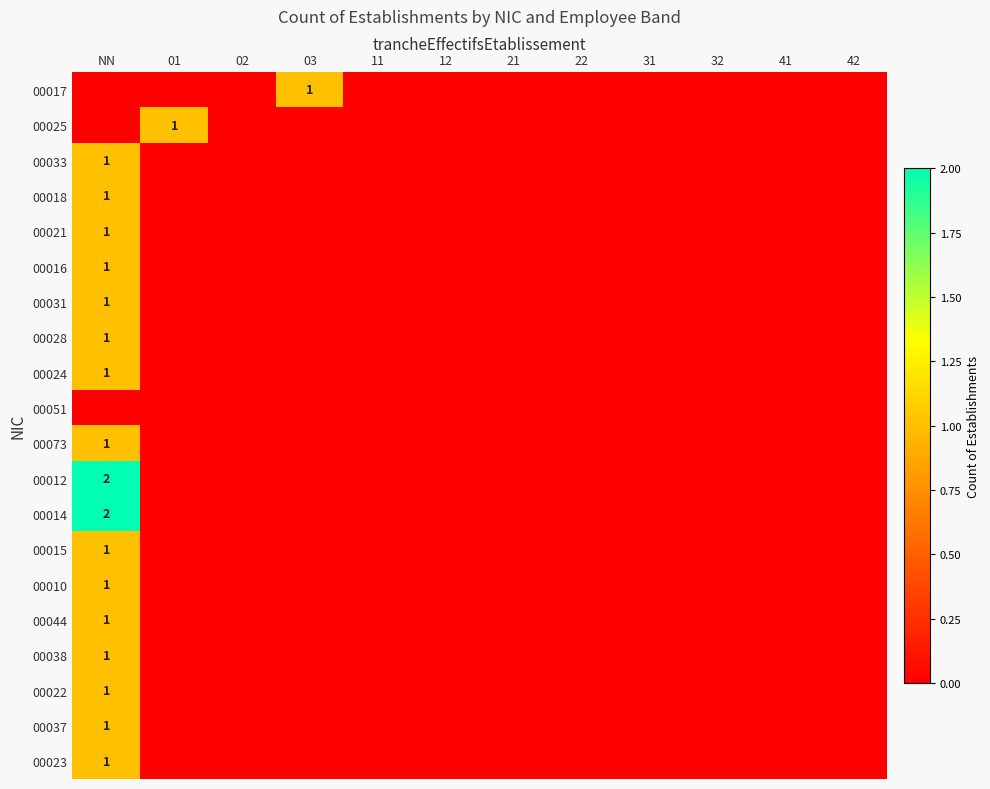

At which category is the sum across all series the highest?

NN